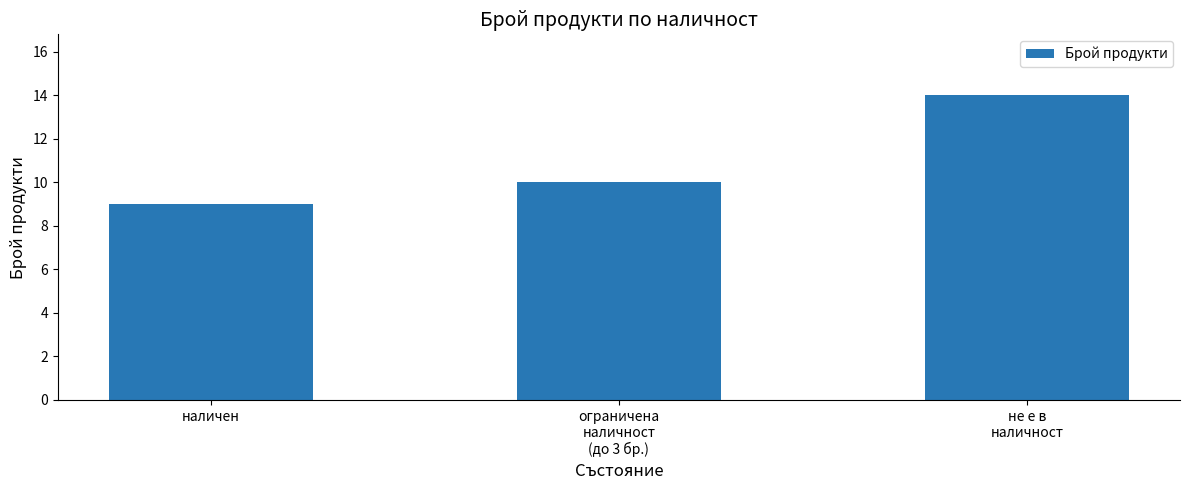

True or false: the data shows 9 at наличен.

True